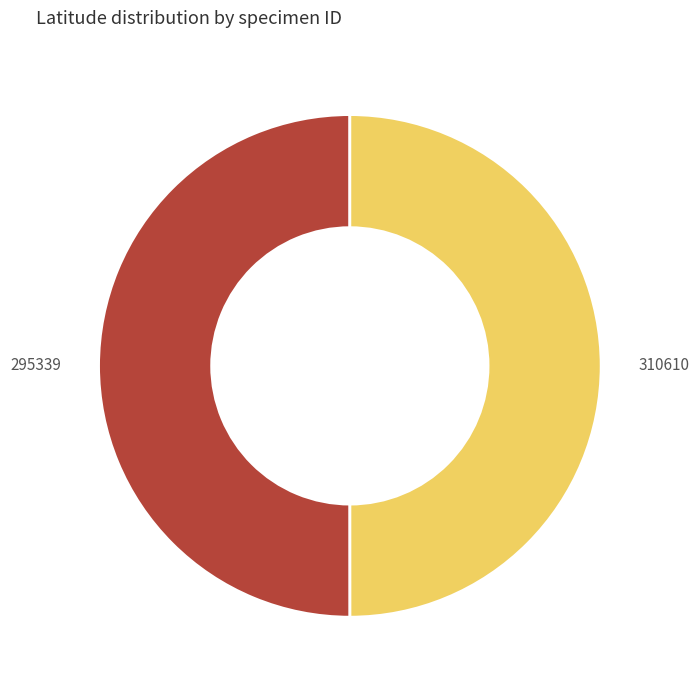

What is the ratio of the value at 295339 to the value at 310610?

1.0